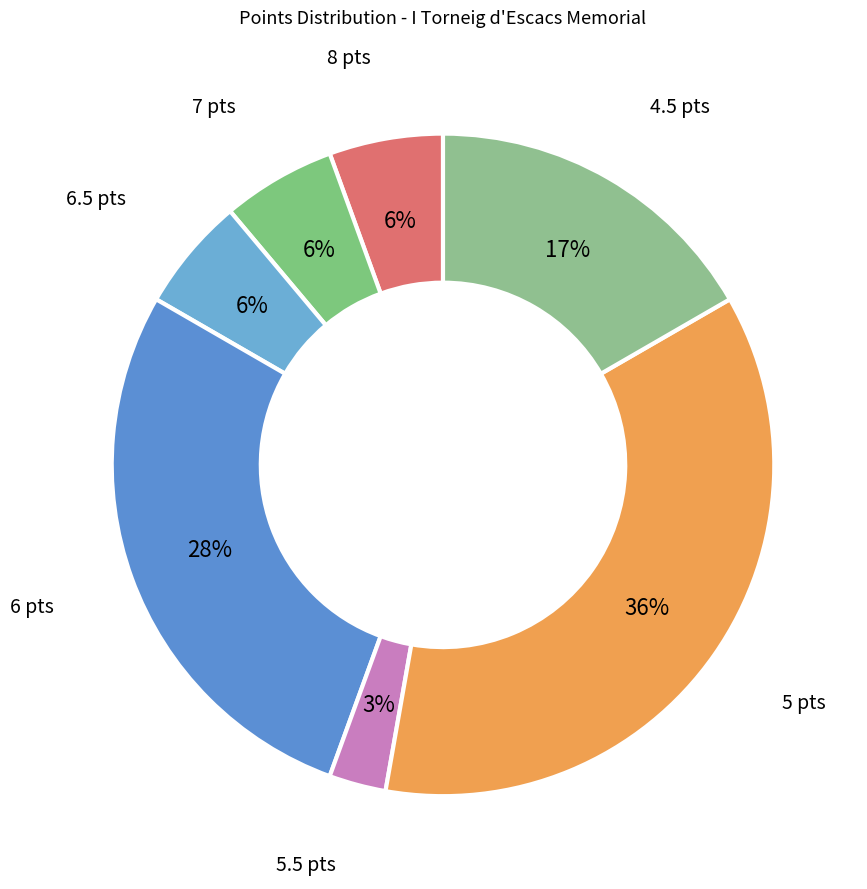

To the nearest percent, what is the average slice percentage?

14%